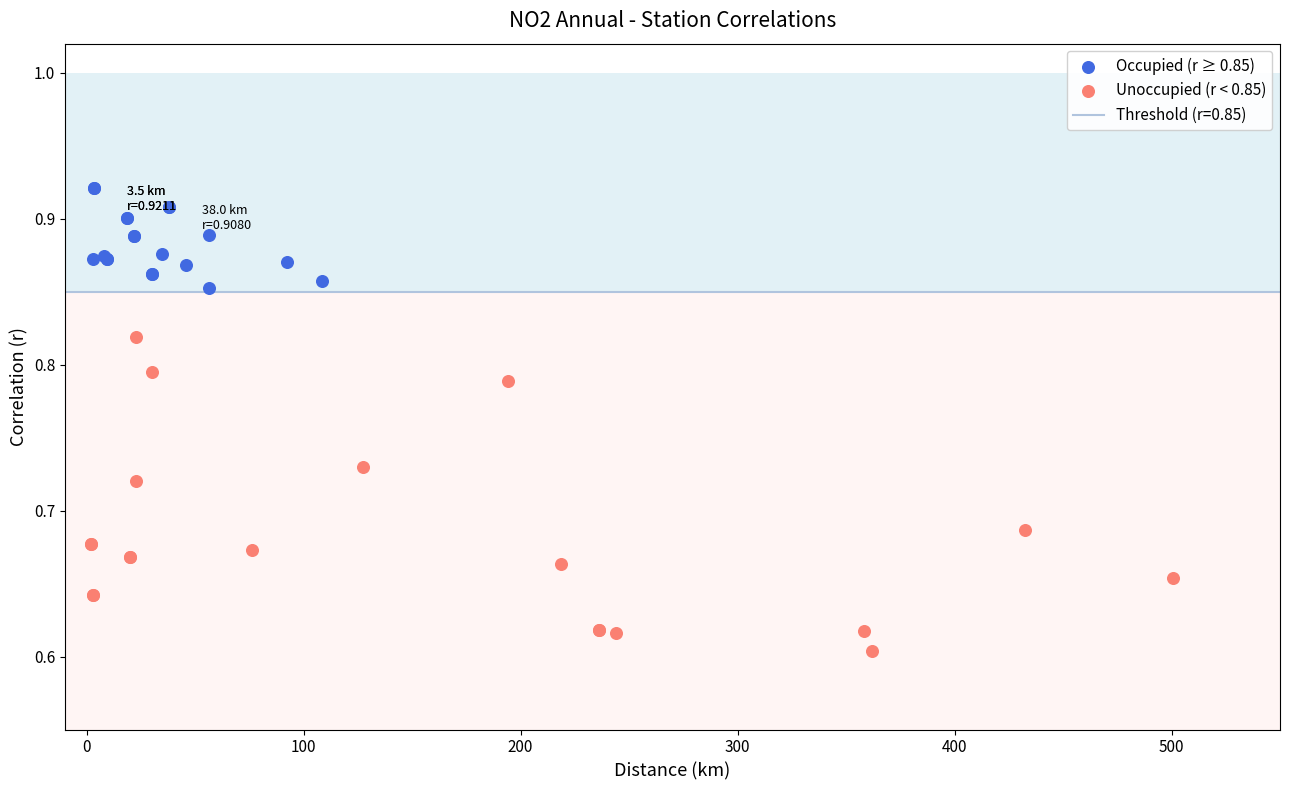

Which series reaches the maximum Y coordinate?

Occupied (r ≥ 0.85)